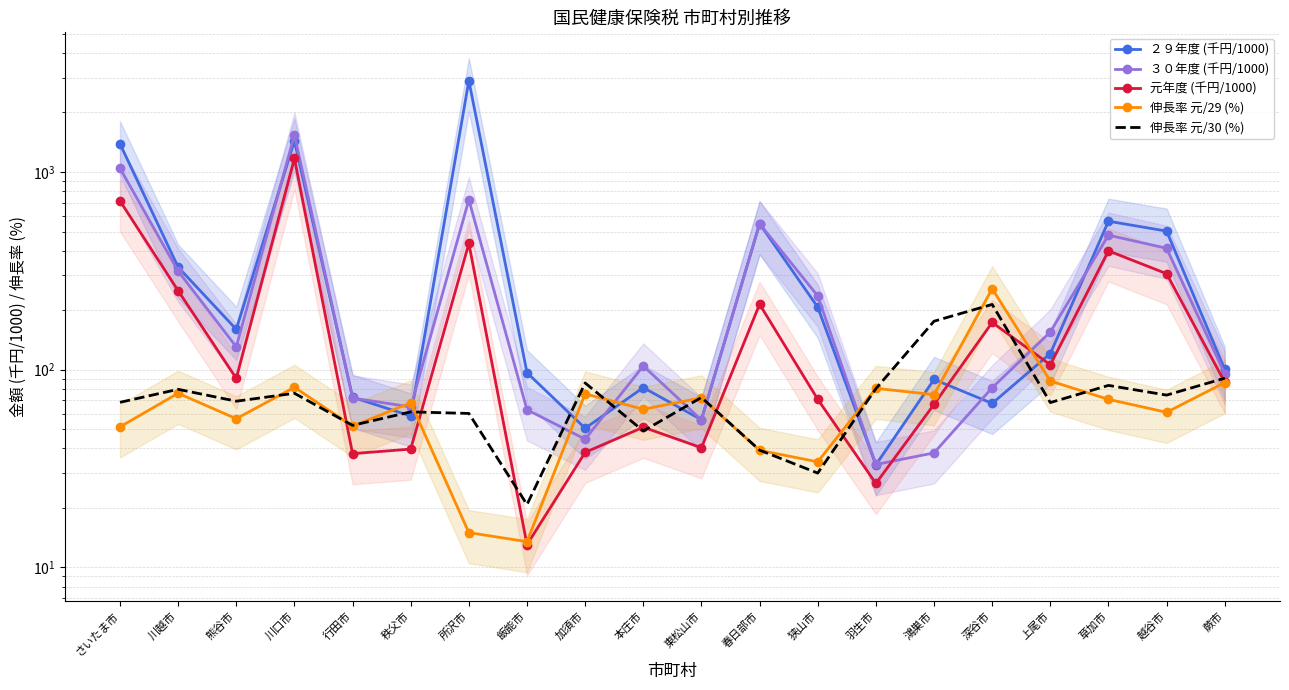

How many interior local peaks does the 伸長率 元/29 (%) series have?

7